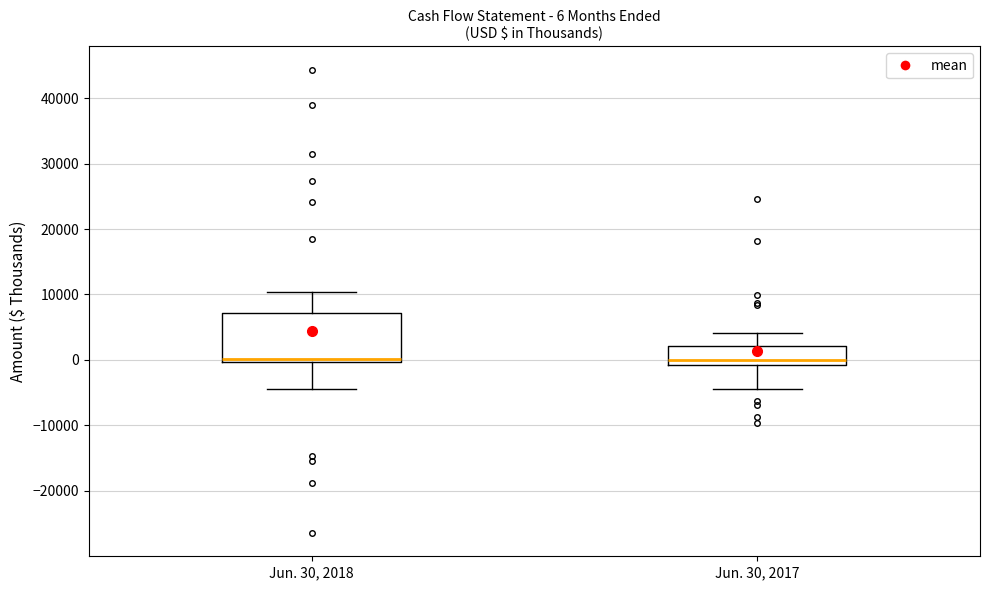

Comparing the boxes themselves (not the whiskers), which one is the tallest?

Jun. 30, 2018